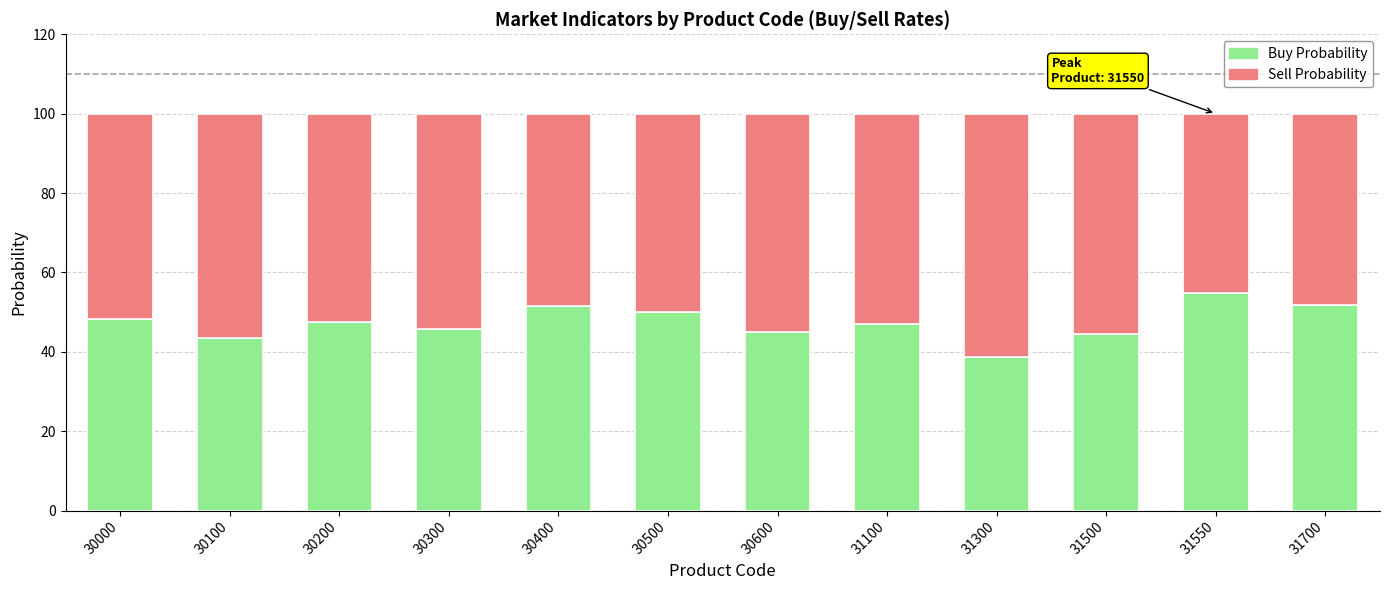

The Buy Probability series shows 22.9 at 30600. True or false?

False